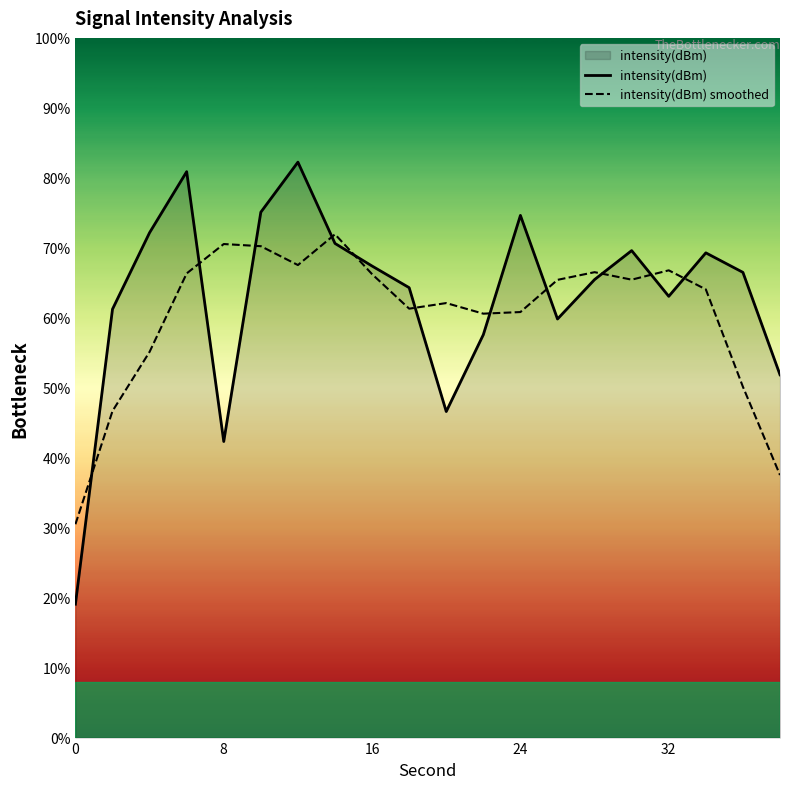

How many interior local peaks does the intensity(dBm) smoothed series have?

5